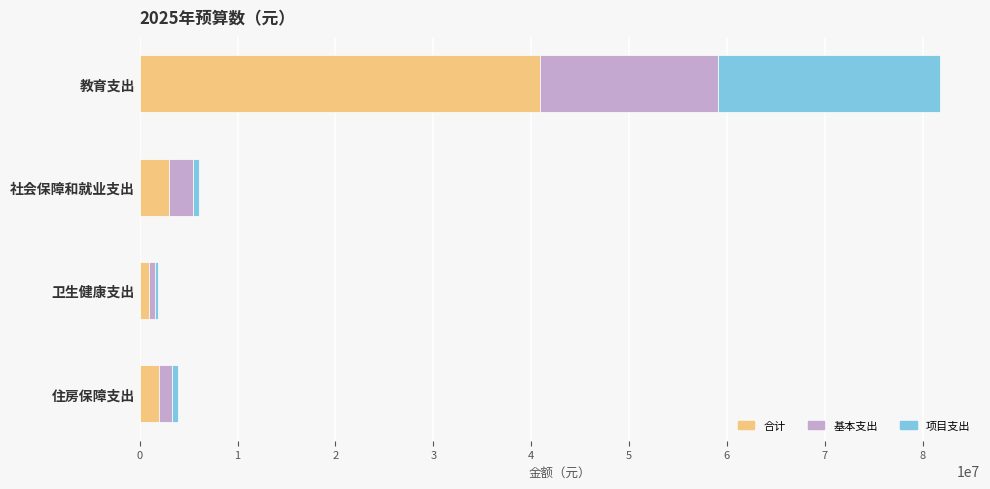

True or false: 合计 has a value of 40888344.0 at 教育支出.

True